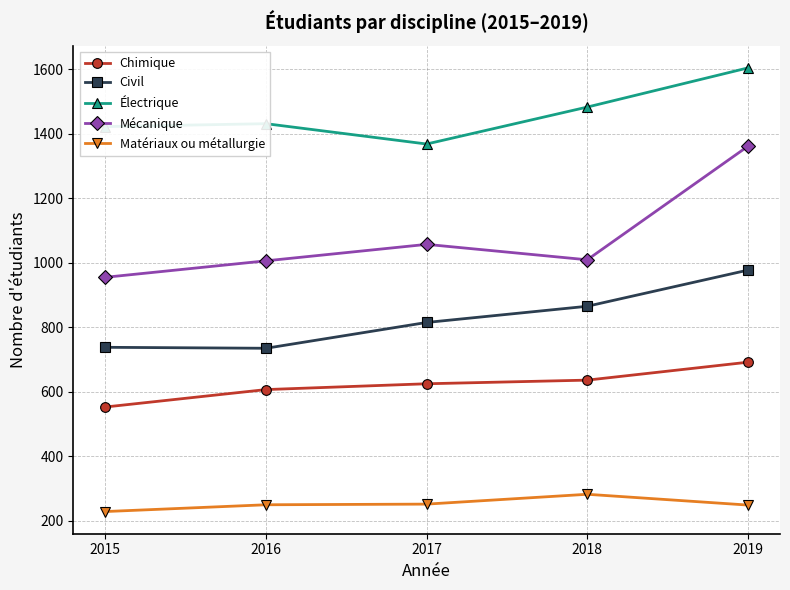

List the series in order of their overall mean, lowest first.

Matériaux ou métallurgie, Chimique, Civil, Mécanique, Électrique